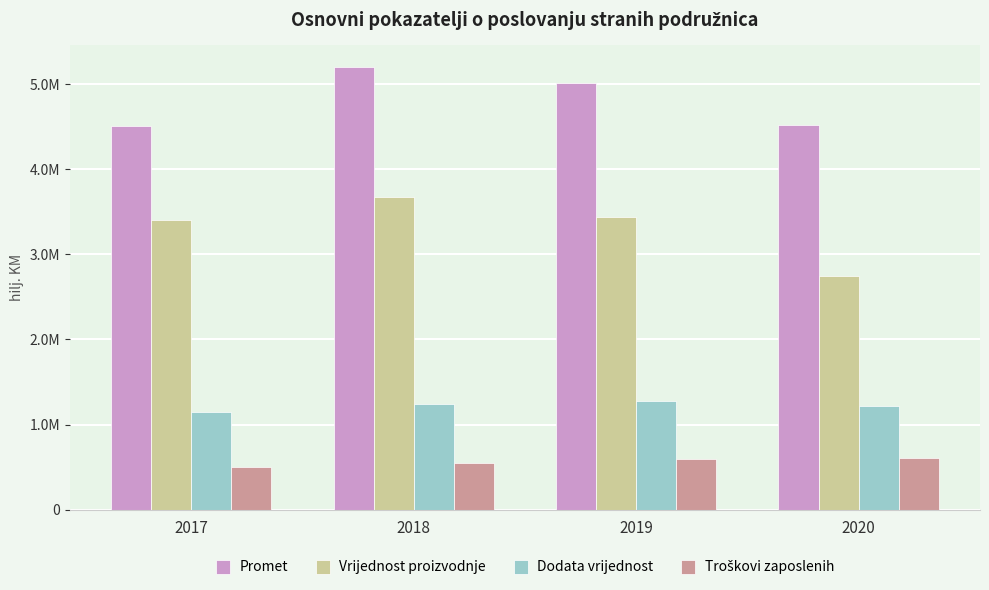

Reading left to right, list all the values displayed in this chart.

Promet: 4509251	5196997	5016683	4521270
Vrijednost proizvodnje: 3408338	3672521	3438290	2744595
Dodata vrijednost: 1145273	1237193	1275353	1222890
Troškovi zaposlenih: 498926	551222	593372	609499